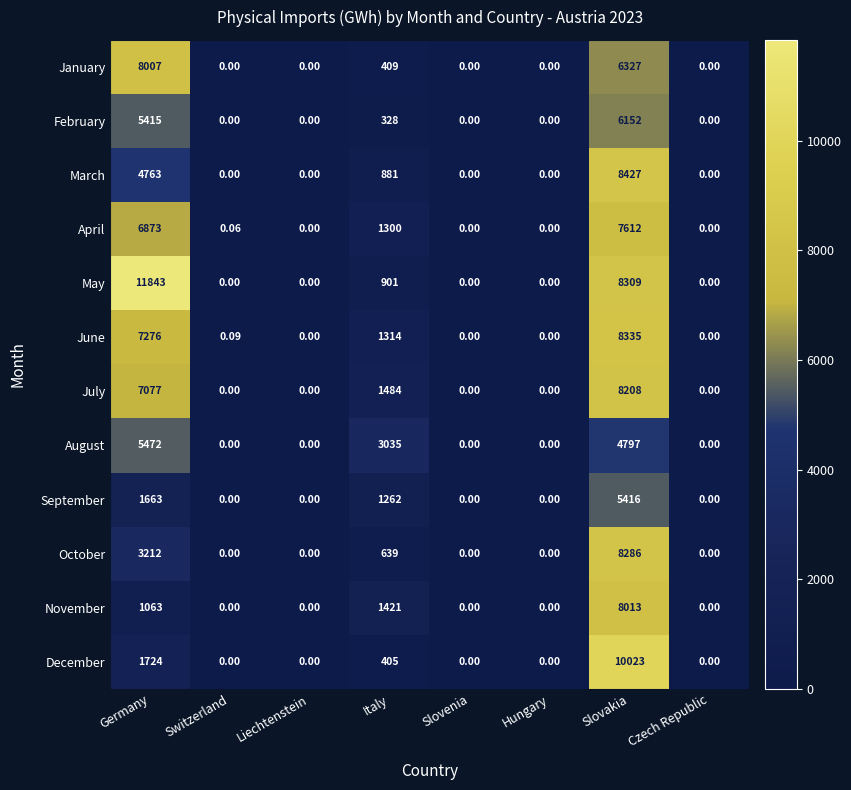

Which category has the highest value in the September series?

Slovakia